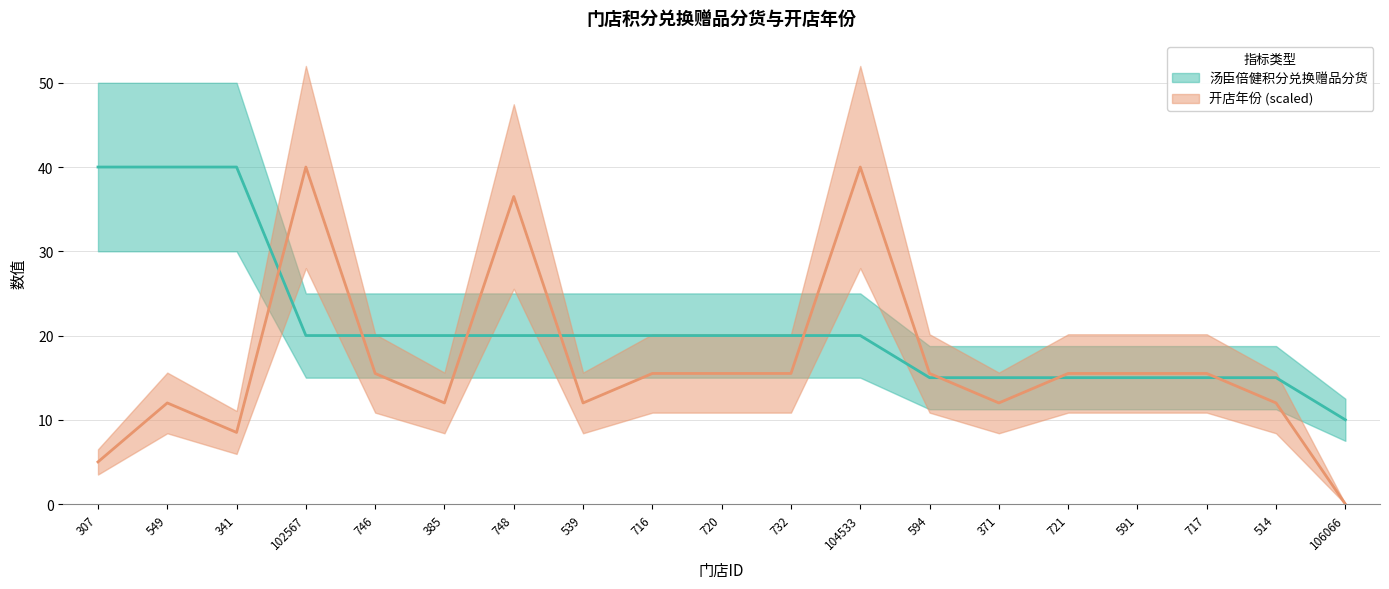

Is it true that the value at 748 is 20?

True